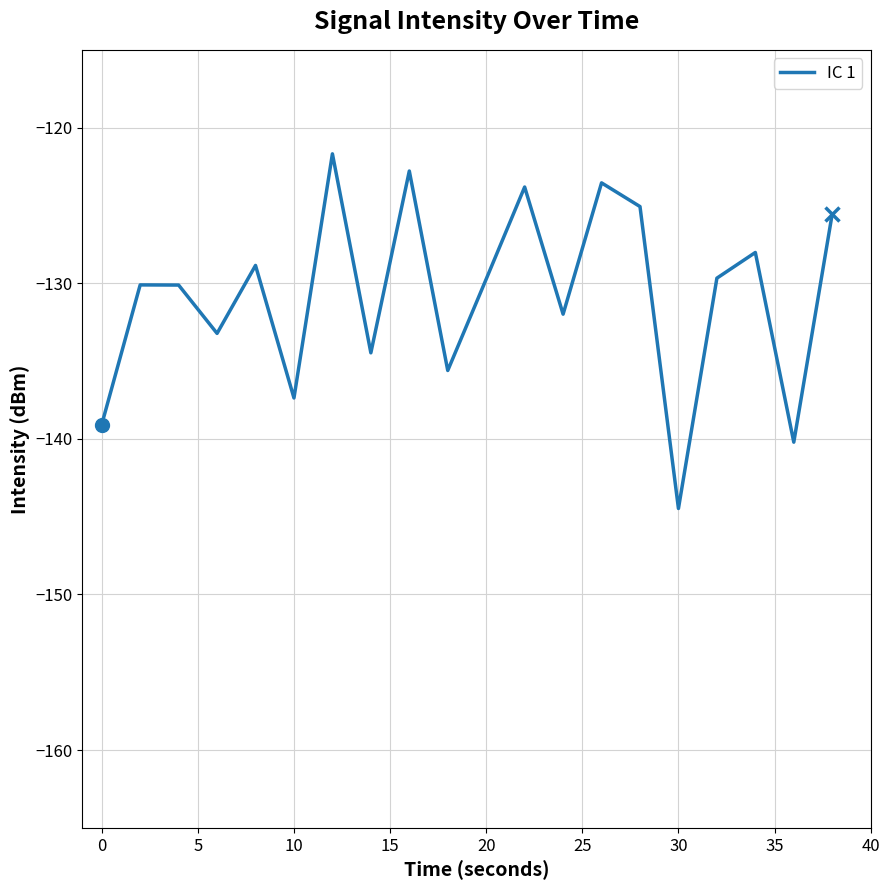

Reading right to left, extract all data points from this chart.

-125.5	-140.2	-128.0	-129.7	-144.5	-125.1	-123.5	-132.0	-123.8	-129.7	-135.6	-122.8	-134.5	-121.7	-137.4	-128.9	-133.2	-130.1	-130.1	-139.1